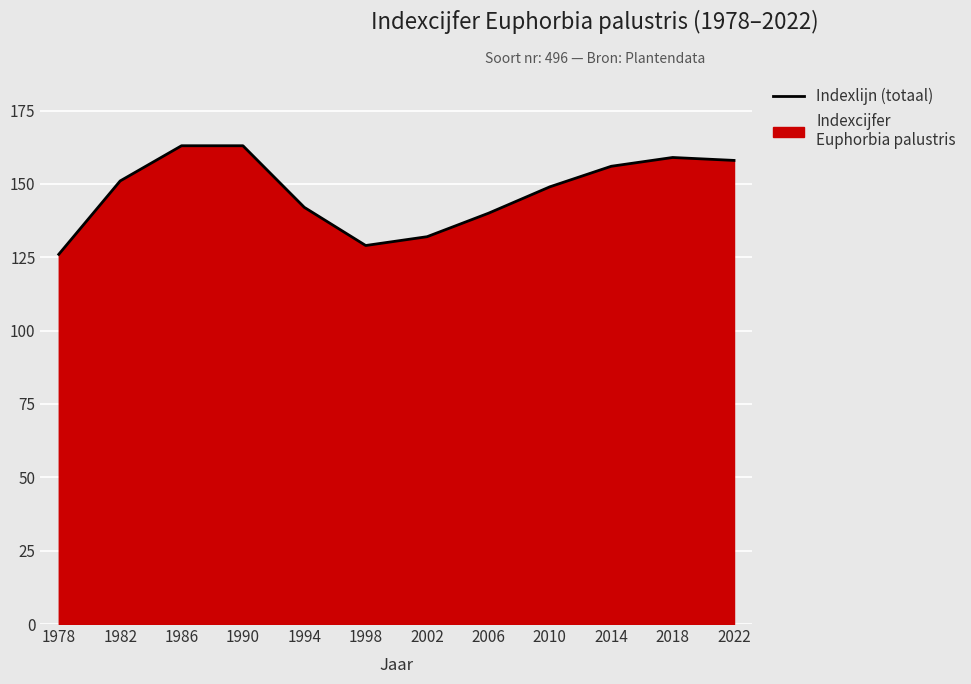

What is the smallest value displayed?

126